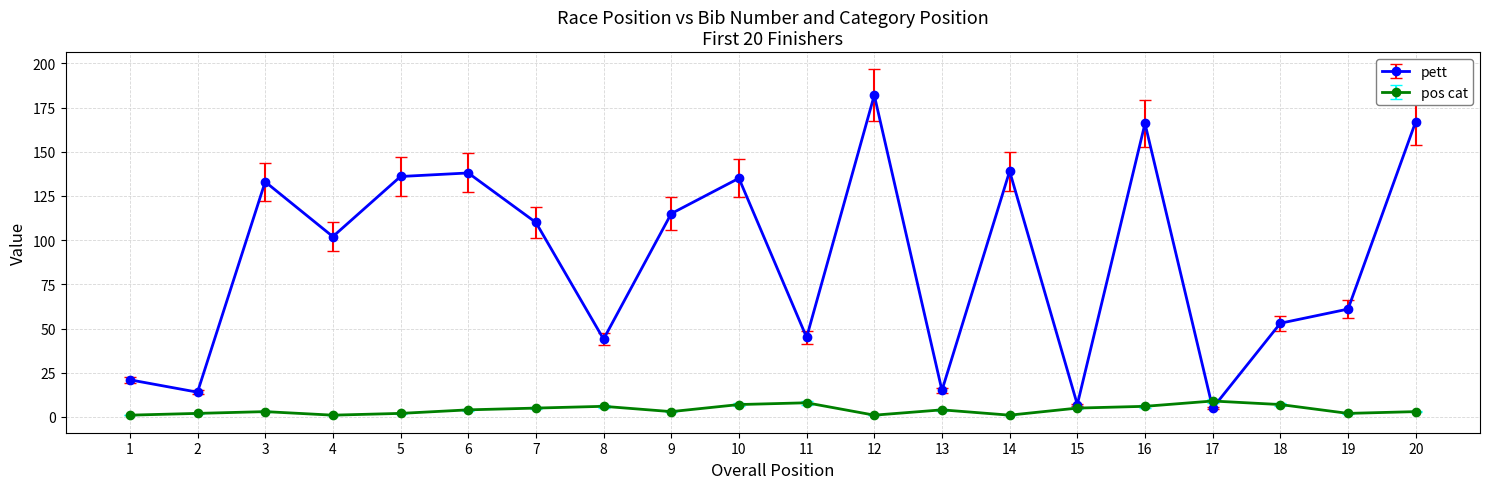

Reading left to right, extract all data points from this chart.

pett: 1=21	2=14	3=133	4=102	5=136	6=138	7=110	8=44	9=115	10=135	11=45	12=182	13=15	14=139	15=7	16=166	17=5	18=53	19=61	20=167
pos cat: 1=1	2=2	3=3	4=1	5=2	6=4	7=5	8=6	9=3	10=7	11=8	12=1	13=4	14=1	15=5	16=6	17=9	18=7	19=2	20=3